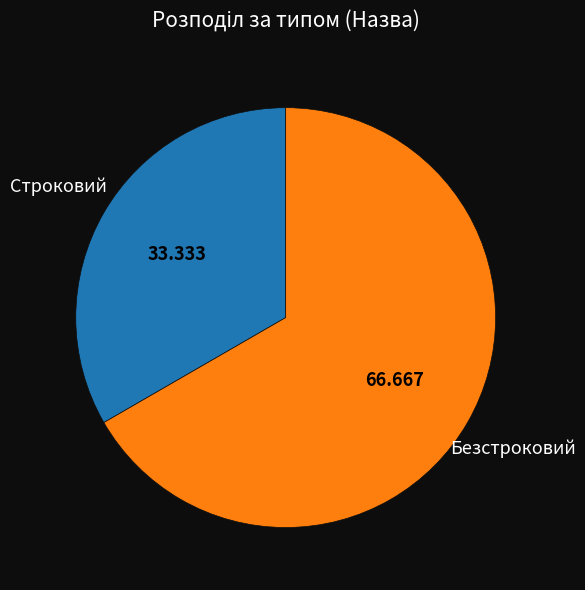

Rank the categories by value from highest to lowest.

Безстроковий, Строковий